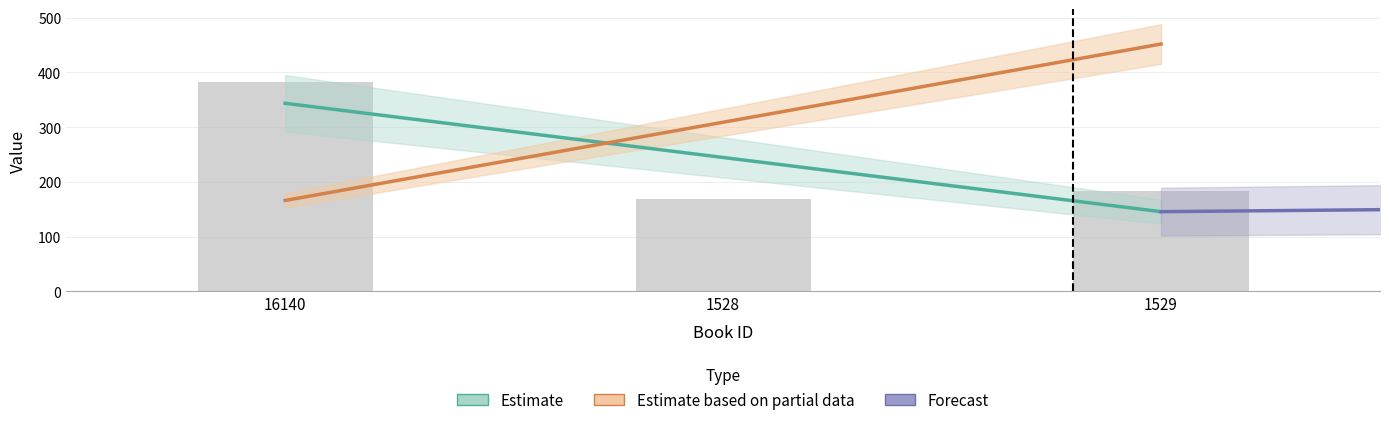

What is the minimum value shown in the chart?

168